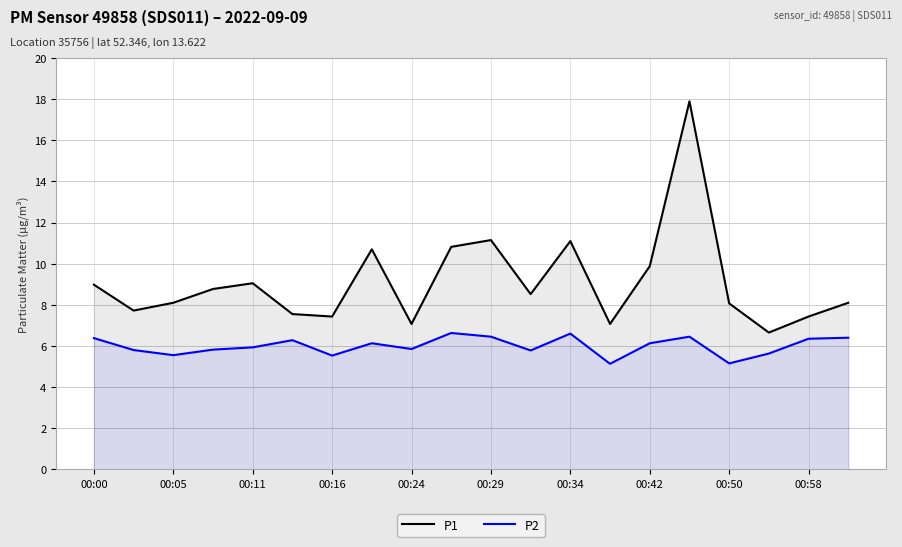

What is the average value of the P2 series?

6.0